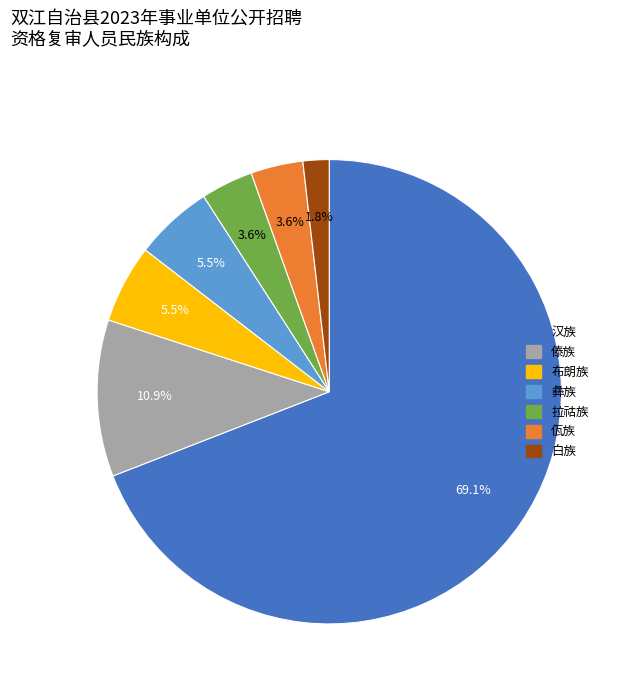

Which slice represents more than half of the pie?

汉族